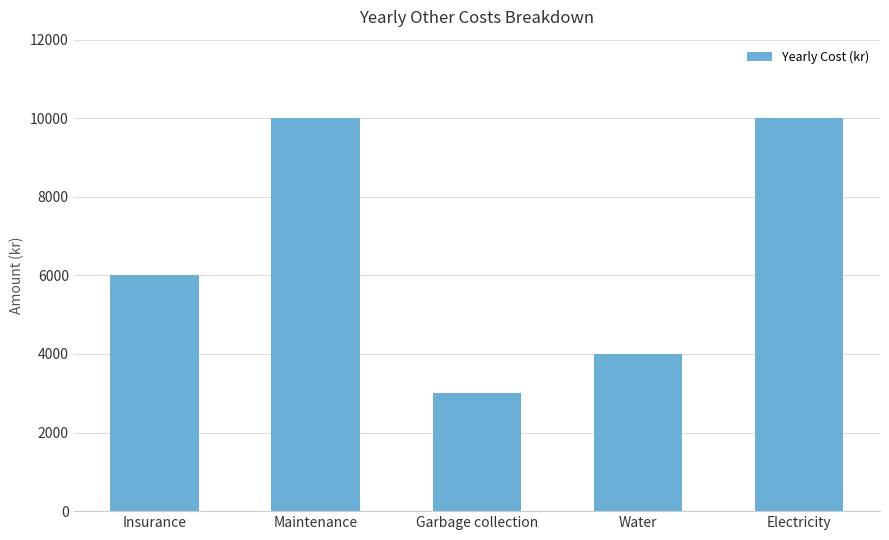

What position from the left is Maintenance?

2